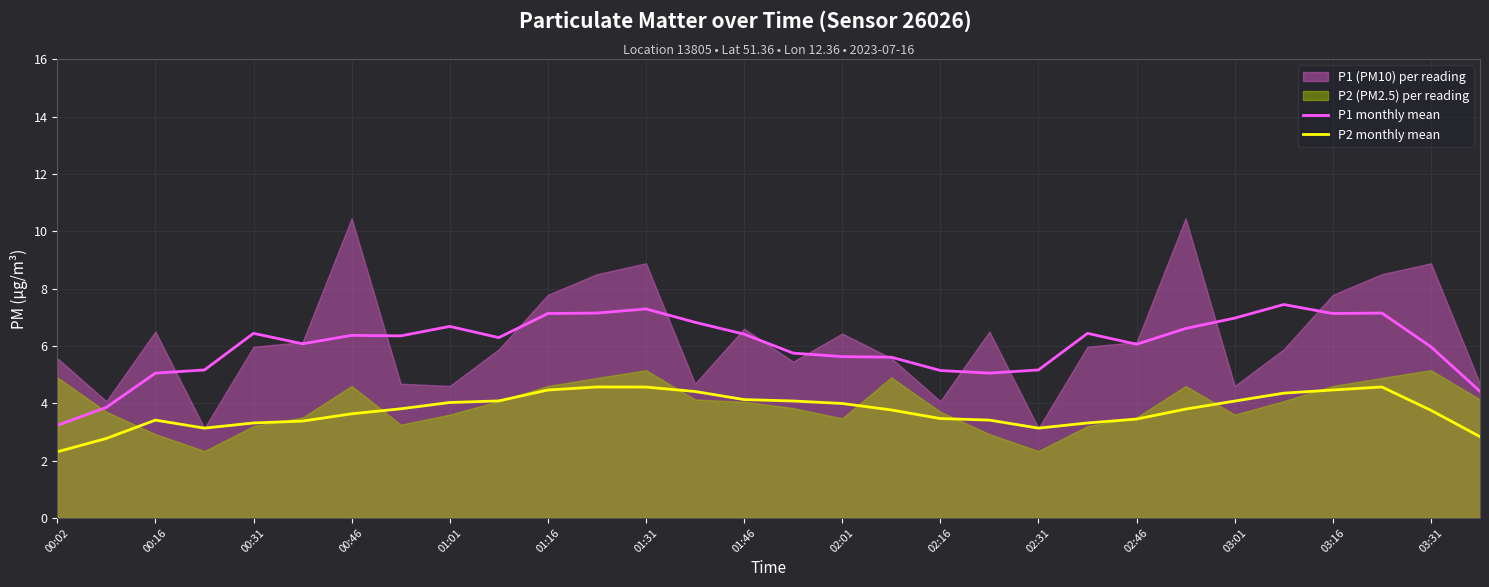

What is the average value of the P1 monthly mean series?

6.0